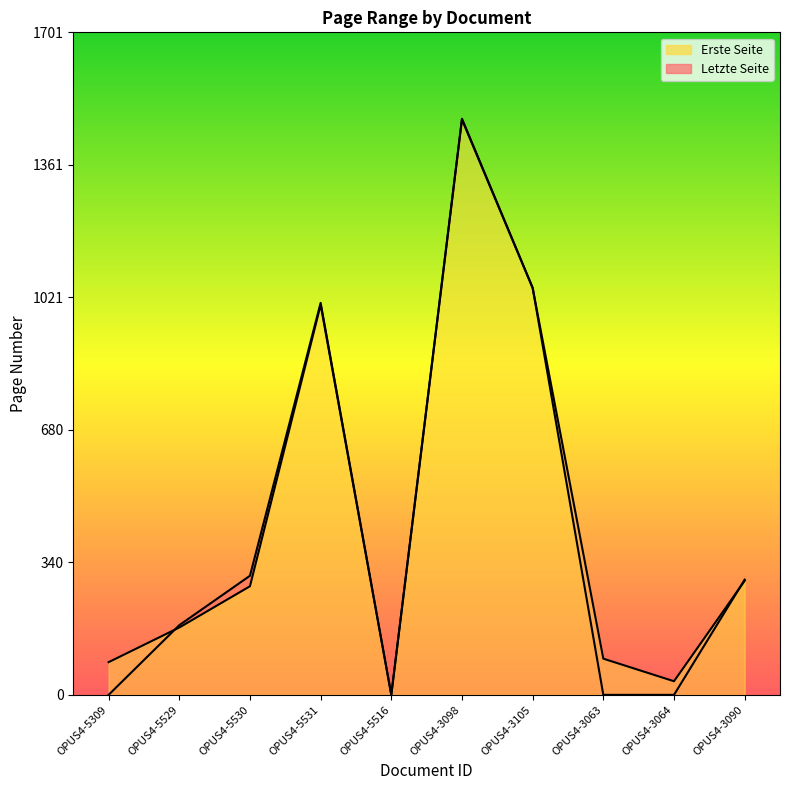

What is the maximum value shown in the chart?

1480